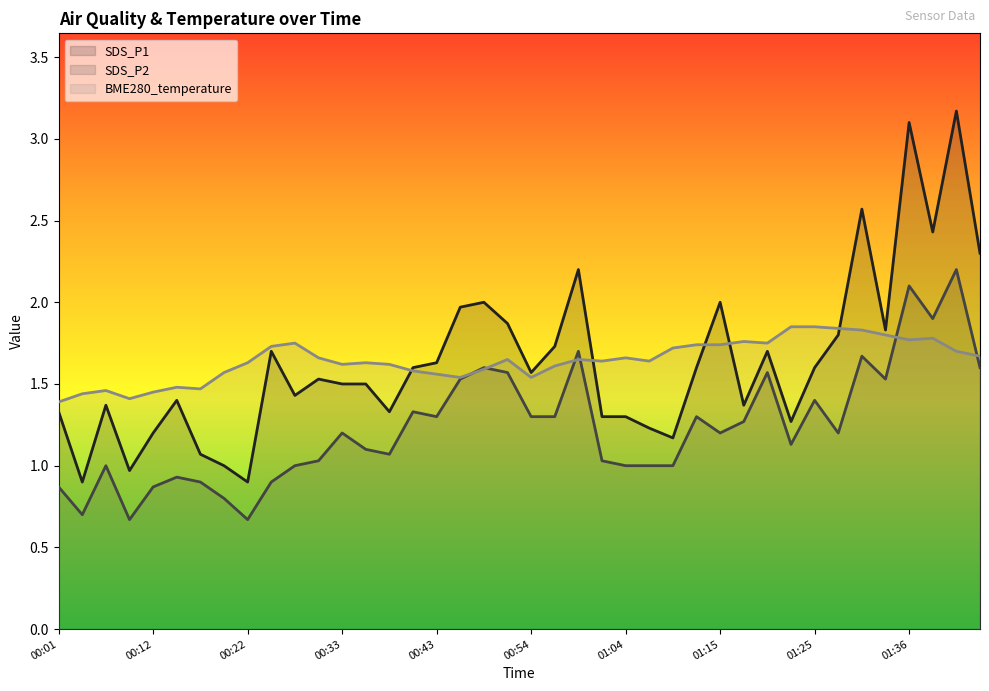

Where is SDS_P2 nearest to the value 1?

00:07